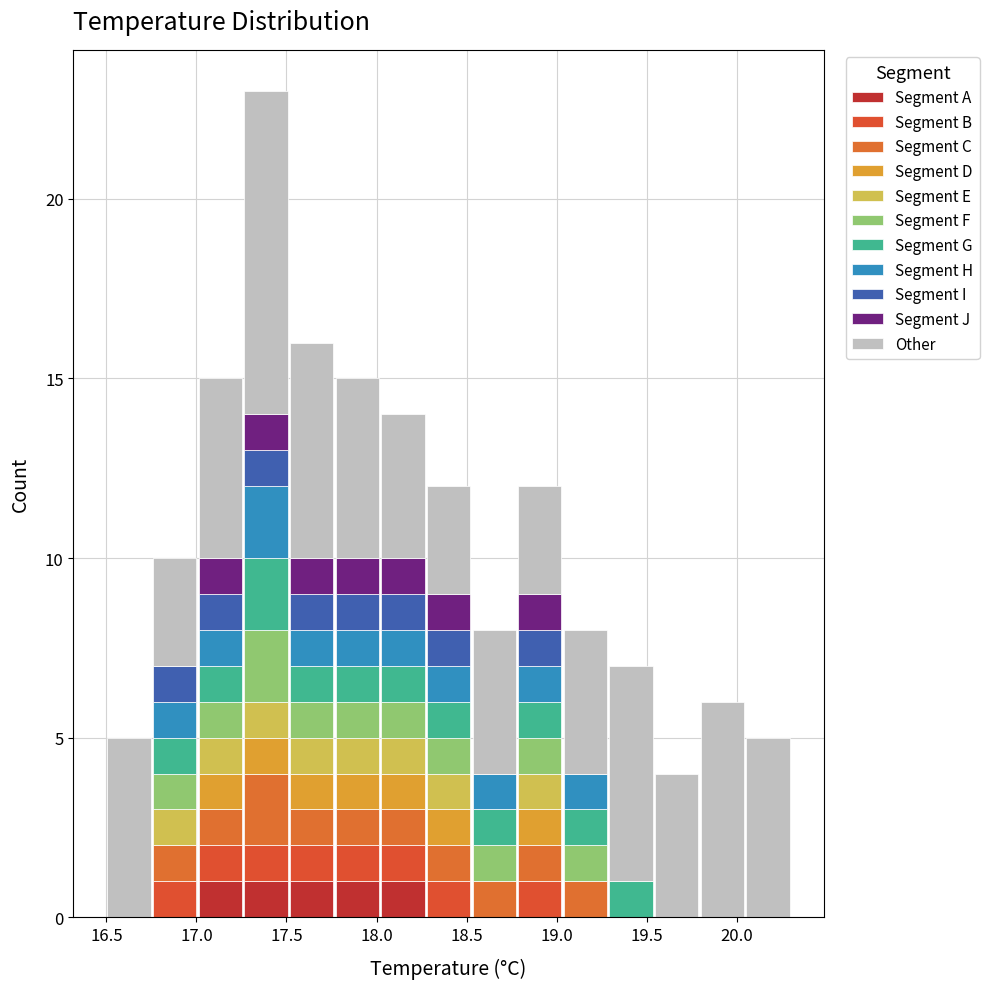

Reading left to right, transcribe this chart: for each stacked bar, give the range it covers on the x-axis and its total height. Neither the bar edges nor the heights are printed on the chart, so give them approximately, as read against the axes.

16.50 to 16.75: 5
16.75 to 17.00: 10
17.00 to 17.25: 15
17.25 to 17.50: 23
17.50 to 17.75: 16
17.75 to 18.00: 15
18.00 to 18.25: 14
18.25 to 18.55: 12
18.55 to 18.80: 8
18.80 to 19.05: 12
19.05 to 19.30: 8
19.30 to 19.55: 7
19.55 to 19.80: 4
19.80 to 20.05: 6
20.05 to 20.30: 5